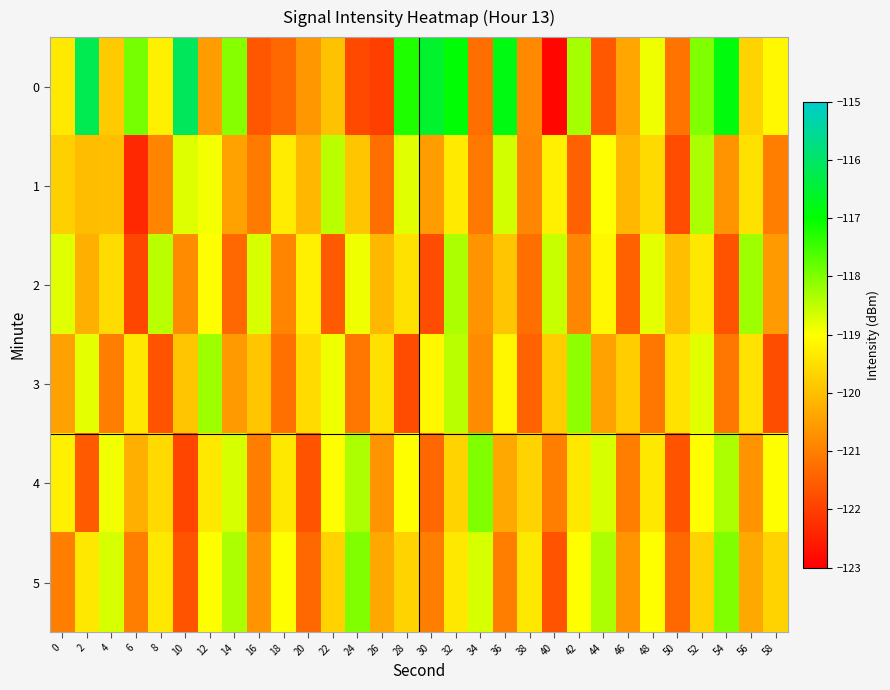

Reading left to right, what are all the values shown in this chart?

0: 0=-119.3	2=-116.2	4=-119.8	6=-117.9	8=-119.2	10=-116.1	12=-120.5	14=-118.1	16=-121.6	18=-121.4	20=-120.6	22=-119.9	24=-121.8	26=-122.0	28=-117.2	30=-116.6	32=-116.9	34=-121.3	36=-116.8	38=-120.8	40=-122.9	42=-118.3	44=-121.6	46=-120.4	48=-118.9	50=-121.2	52=-118.0	54=-116.9	56=-119.7	58=-119.1
1: 0=-119.7	2=-120.0	4=-120.0	6=-122.3	8=-120.9	10=-118.7	12=-118.9	14=-120.4	16=-121.1	18=-119.3	20=-120.1	22=-118.5	24=-119.9	26=-121.2	28=-118.8	30=-120.5	32=-119.3	34=-121.1	36=-118.7	38=-120.9	40=-119.2	42=-121.5	44=-119.0	46=-120.1	48=-119.6	50=-121.8	52=-118.3	54=-120.7	56=-119.5	58=-121.0
2: 0=-118.8	2=-120.2	4=-119.5	6=-121.9	8=-118.5	10=-120.8	12=-119.0	14=-121.3	16=-118.7	18=-120.9	20=-119.2	22=-121.6	24=-118.9	26=-120.1	28=-119.5	30=-121.8	32=-118.3	34=-120.7	36=-119.9	38=-121.2	40=-118.6	42=-120.9	44=-119.1	46=-121.5	48=-118.8	50=-120.0	52=-119.3	54=-121.7	56=-118.2	58=-120.6
3: 0=-120.5	2=-118.8	4=-121.0	6=-119.3	8=-121.7	10=-119.9	12=-118.2	14=-120.6	16=-119.9	18=-121.2	20=-119.6	22=-118.9	24=-121.1	26=-119.5	28=-121.8	30=-119.1	32=-118.5	34=-120.8	36=-119.1	38=-121.4	40=-119.8	42=-118.1	44=-120.4	46=-119.8	48=-121.1	50=-119.4	52=-118.8	54=-121.1	56=-119.4	58=-121.8
4: 0=-119.2	2=-121.6	4=-118.9	6=-120.2	8=-119.6	10=-121.9	12=-119.3	14=-118.7	16=-121.0	18=-119.3	20=-121.7	22=-119.0	24=-118.3	26=-120.7	28=-119.0	30=-121.3	32=-119.7	34=-118.0	36=-120.3	38=-119.7	40=-121.0	42=-119.3	44=-118.7	46=-121.0	48=-119.3	50=-121.7	52=-119.0	54=-118.3	56=-120.7	58=-119.0
5: 0=-121.0	2=-119.3	4=-118.7	6=-121.0	8=-119.3	10=-121.7	12=-119.0	14=-118.3	16=-120.7	18=-119.0	20=-121.3	22=-119.7	24=-118.0	26=-120.3	28=-119.7	30=-121.0	32=-119.3	34=-118.7	36=-121.0	38=-119.3	40=-121.7	42=-119.0	44=-118.3	46=-120.7	48=-119.0	50=-121.3	52=-119.7	54=-118.0	56=-120.3	58=-119.7